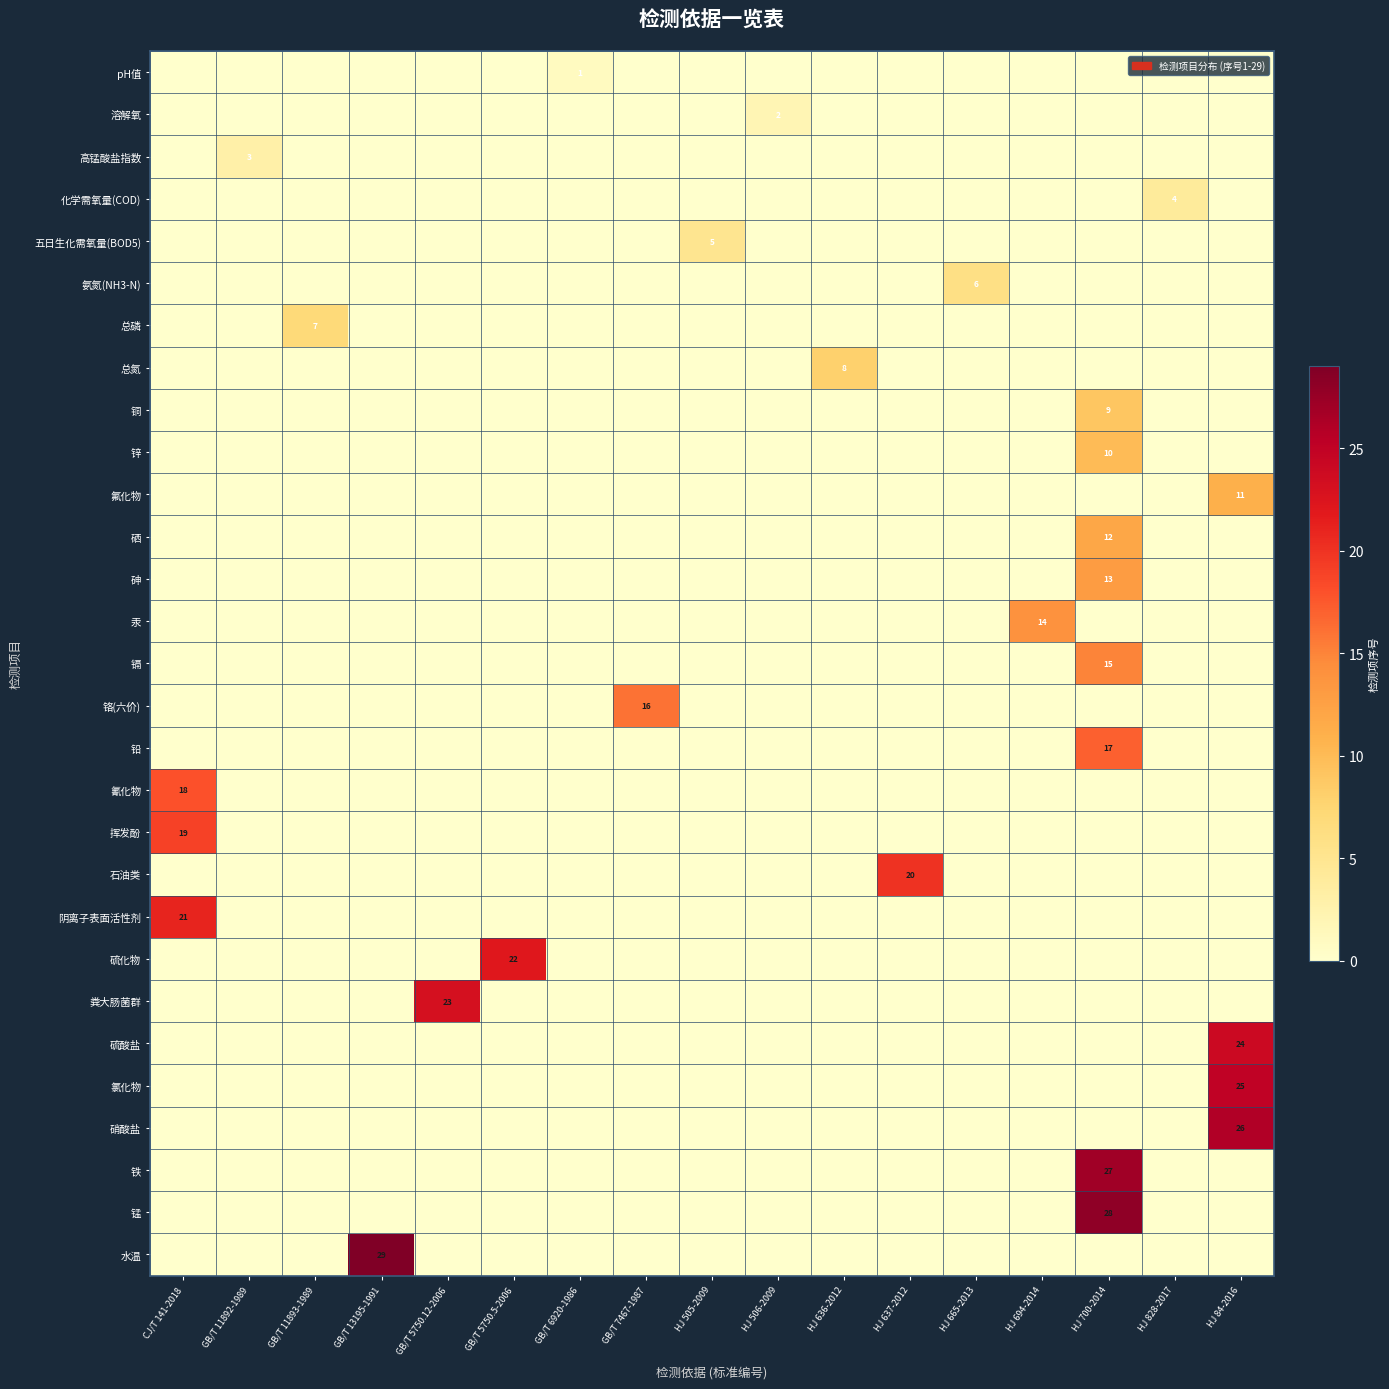

Which has a higher value, HJ 637-2012 or GB/T 13195-1991?

HJ 637-2012